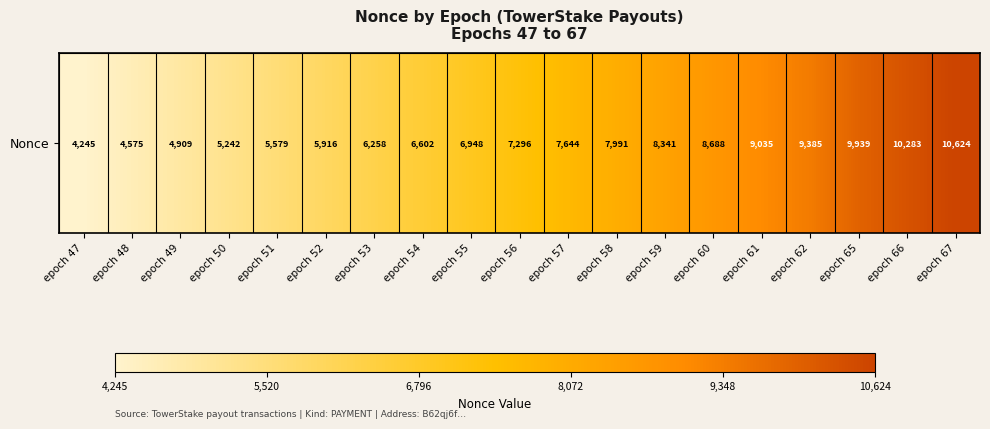

The value at epoch 56 is 7296. True or false?

True